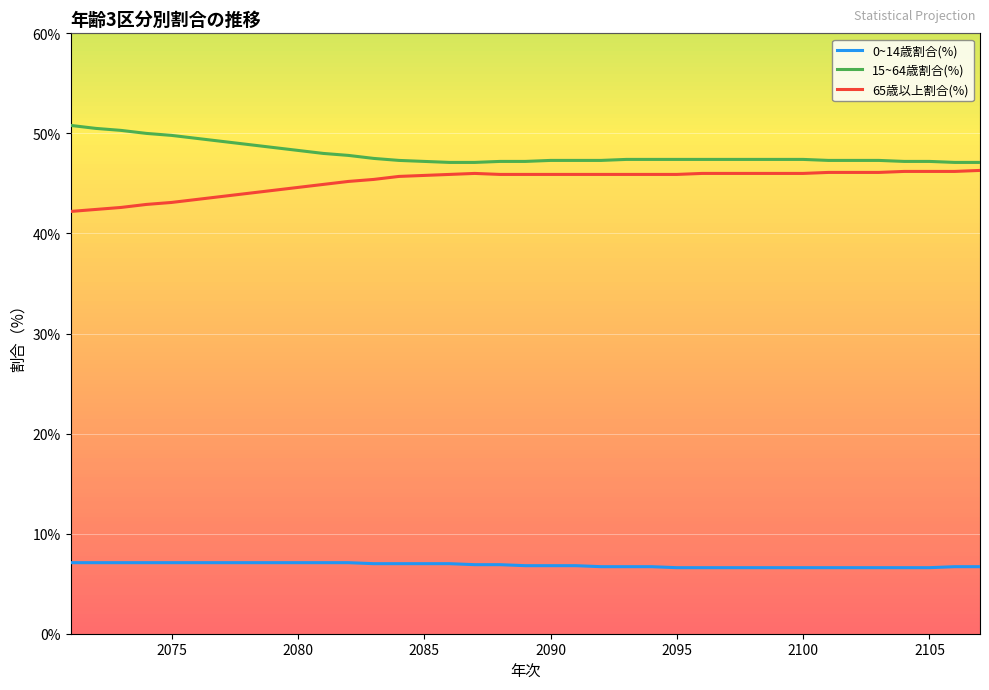

What is the smallest value displayed?

6.6